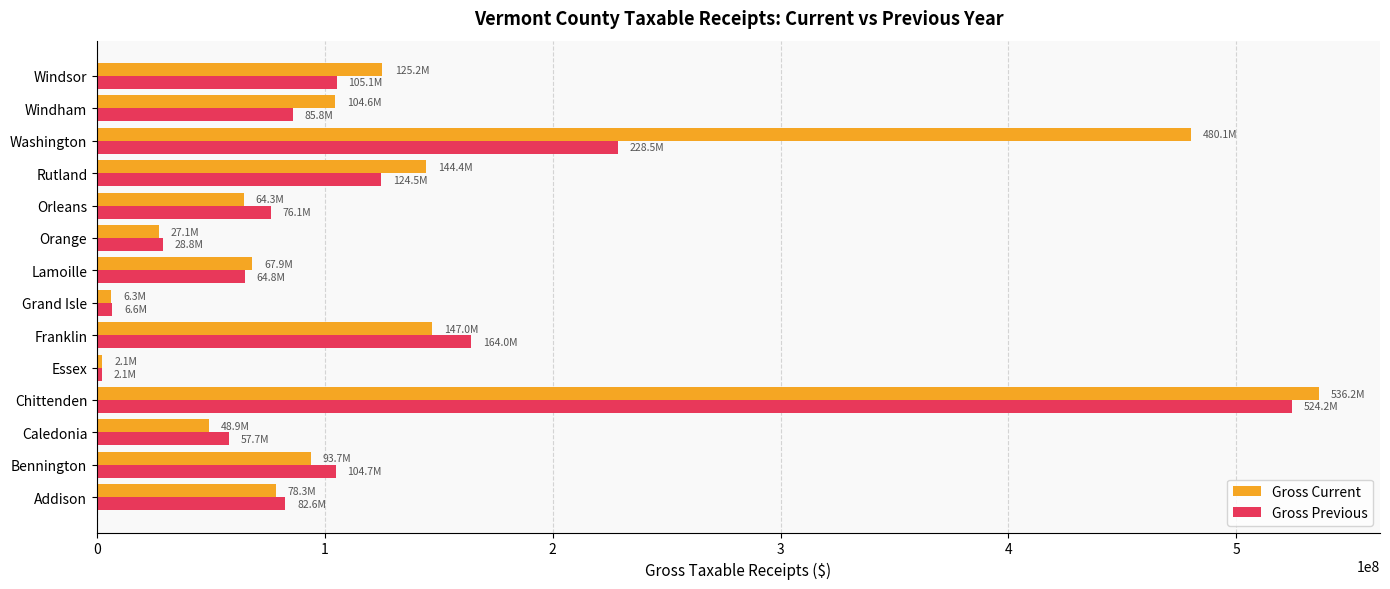

Which series has the largest range (max minus min)?

Gross Current